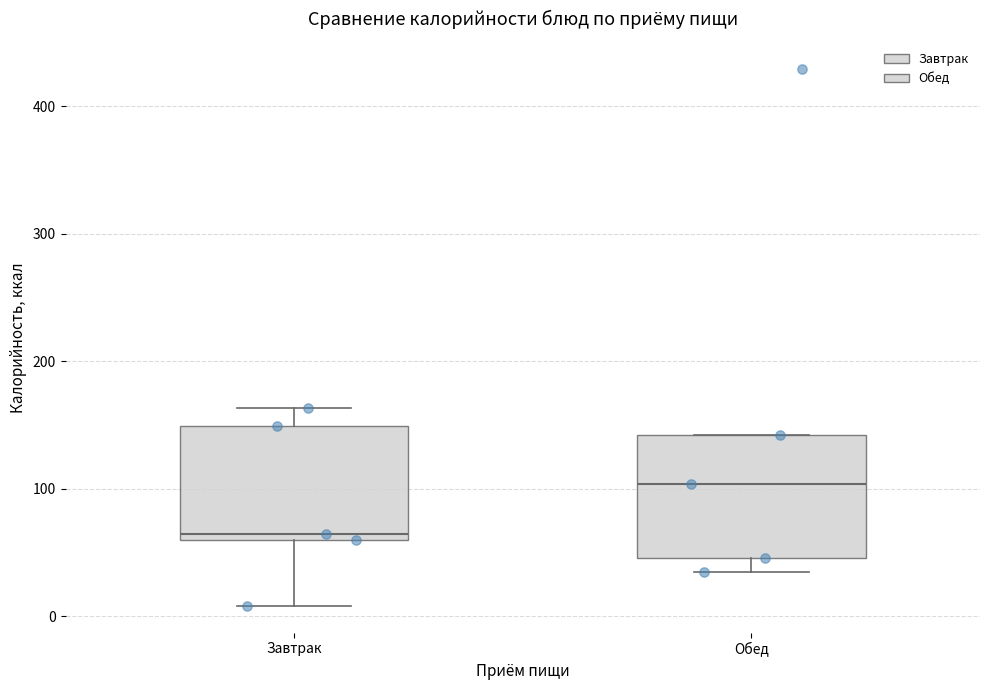

Reading left to right, read every box against the y-axis: the position of its median line, the range the box covers, and the ends of its whiskers. The values are not printed on the chart, so give them approximately, as read against the axis.

Завтрак: median 70, box 60 to 150, whiskers 10 to 160
Обед: median 100, box 50 to 140, whiskers 30 to 140